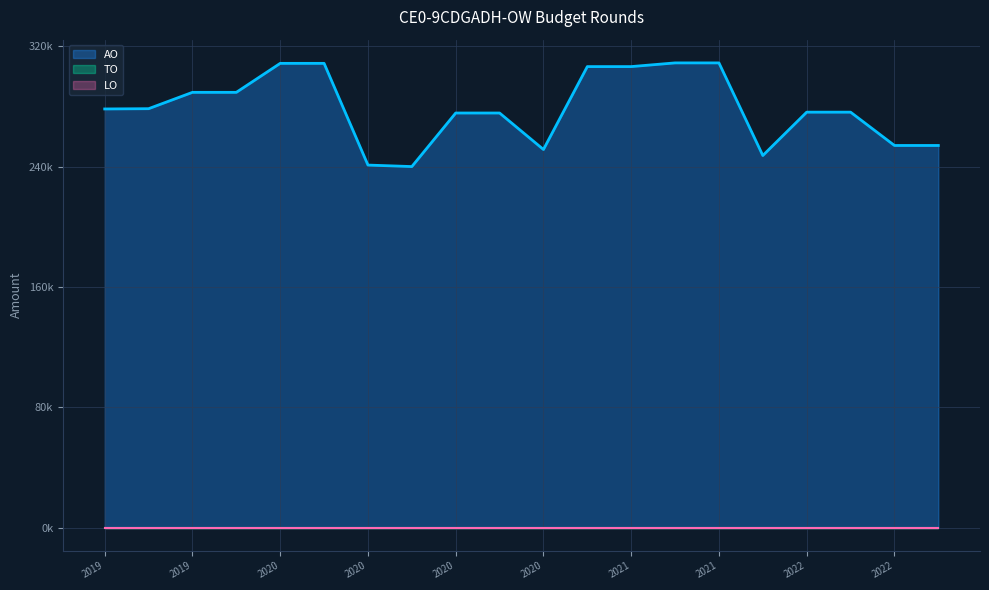

How many lines are shown in the chart?

3